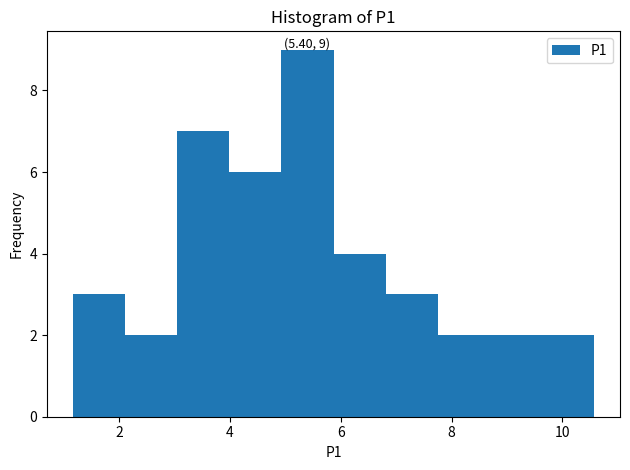

Which range on the x-axis has the tallest bar?

5.0 to 5.8